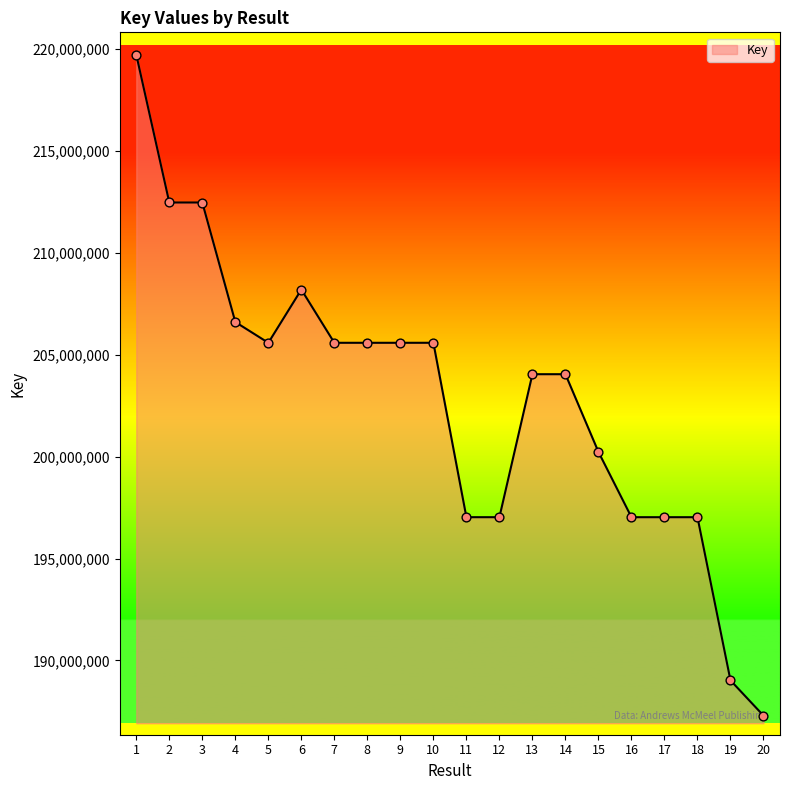

Between 14 and 20, which is larger?

14